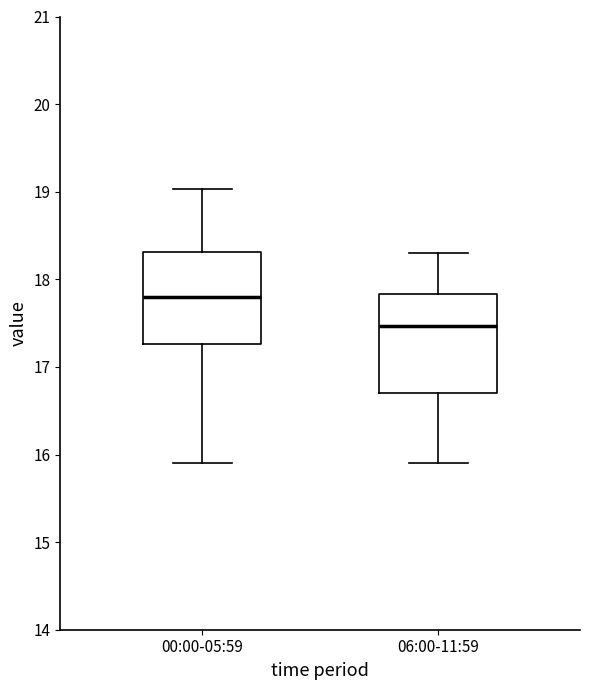

Which box has the lowest median line?

06:00-11:59